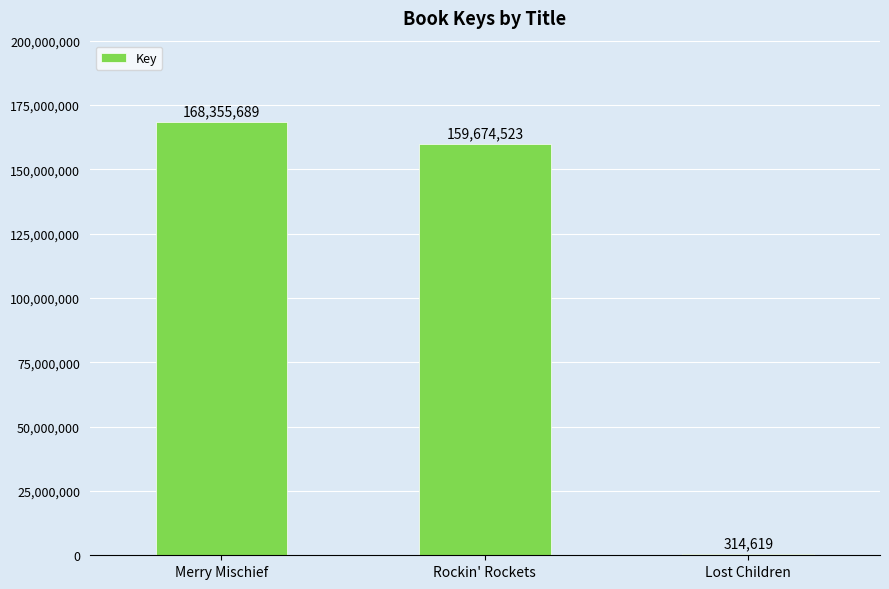

Reading right to left, extract all data points from this chart.

Lost Children=314619	Rockin' Rockets=159674523	Merry Mischief=168355689